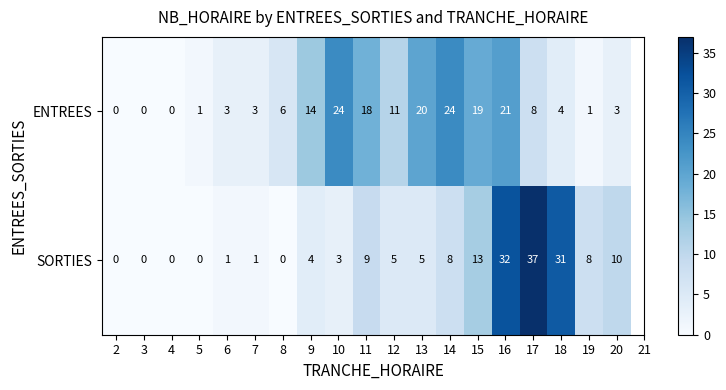

Which series changed the most between 7 and 17?

SORTIES